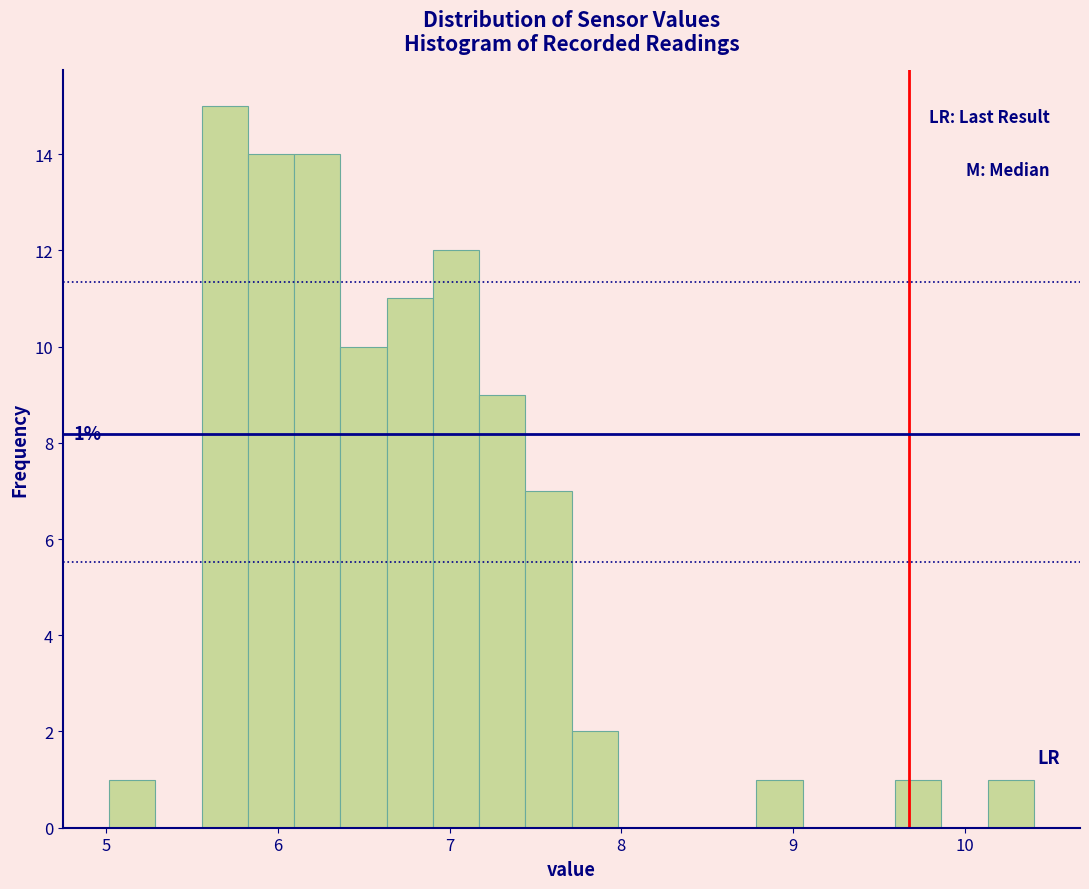

Read against the x-axis, roughly where is the centre of the tallest bar?

5.7